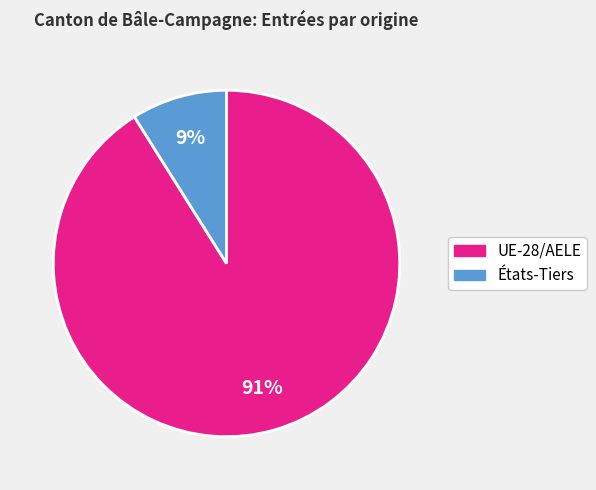

To the nearest percent, what portion does États-Tiers represent?

9%